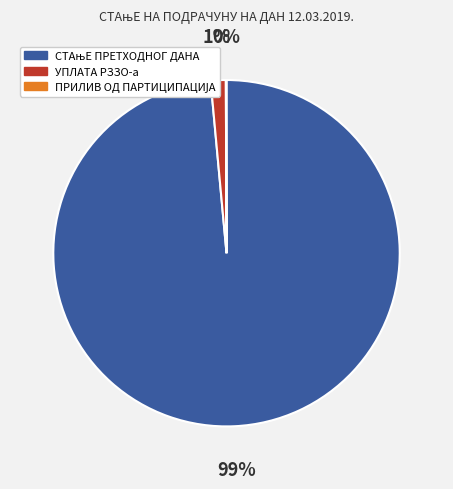

To the nearest percent, what portion does УПЛАТА РЗЗО-а represent?

1%